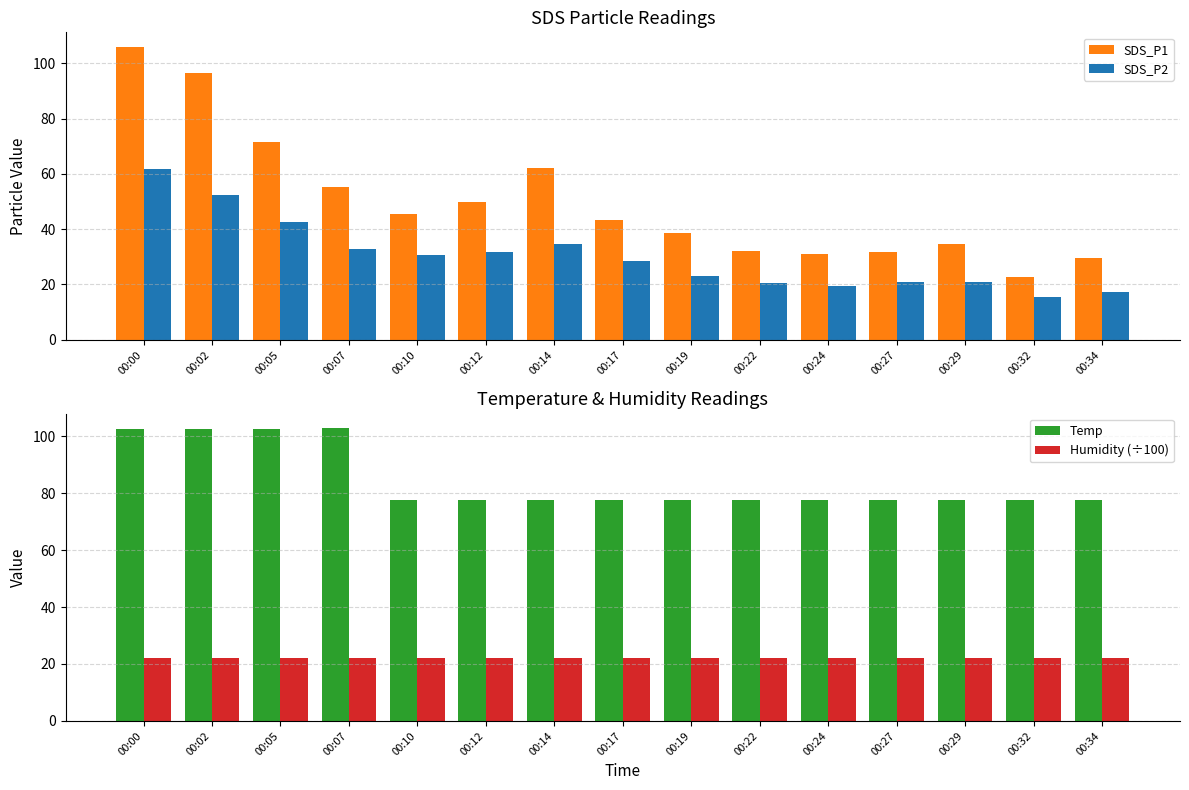

What is the sum of all Humidity (÷100) values?

334.1